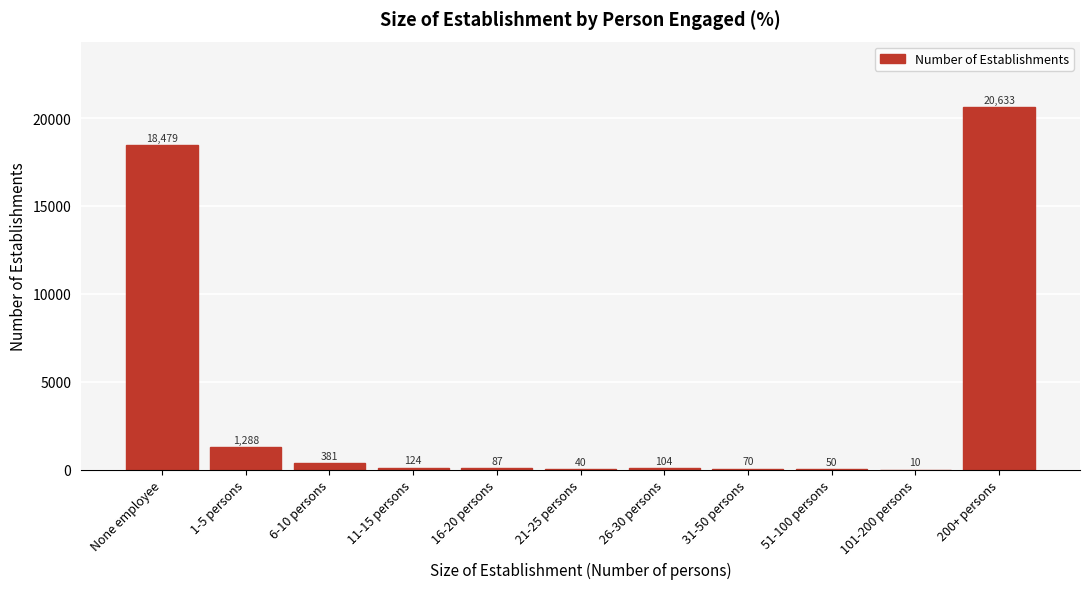

Reading right to left, transcribe all the data shown in this chart.

200+ persons=20633	101-200 persons=10	51-100 persons=50	31-50 persons=70	26-30 persons=104	21-25 persons=40	16-20 persons=87	11-15 persons=124	6-10 persons=381	1-5 persons=1288	None employee=18479